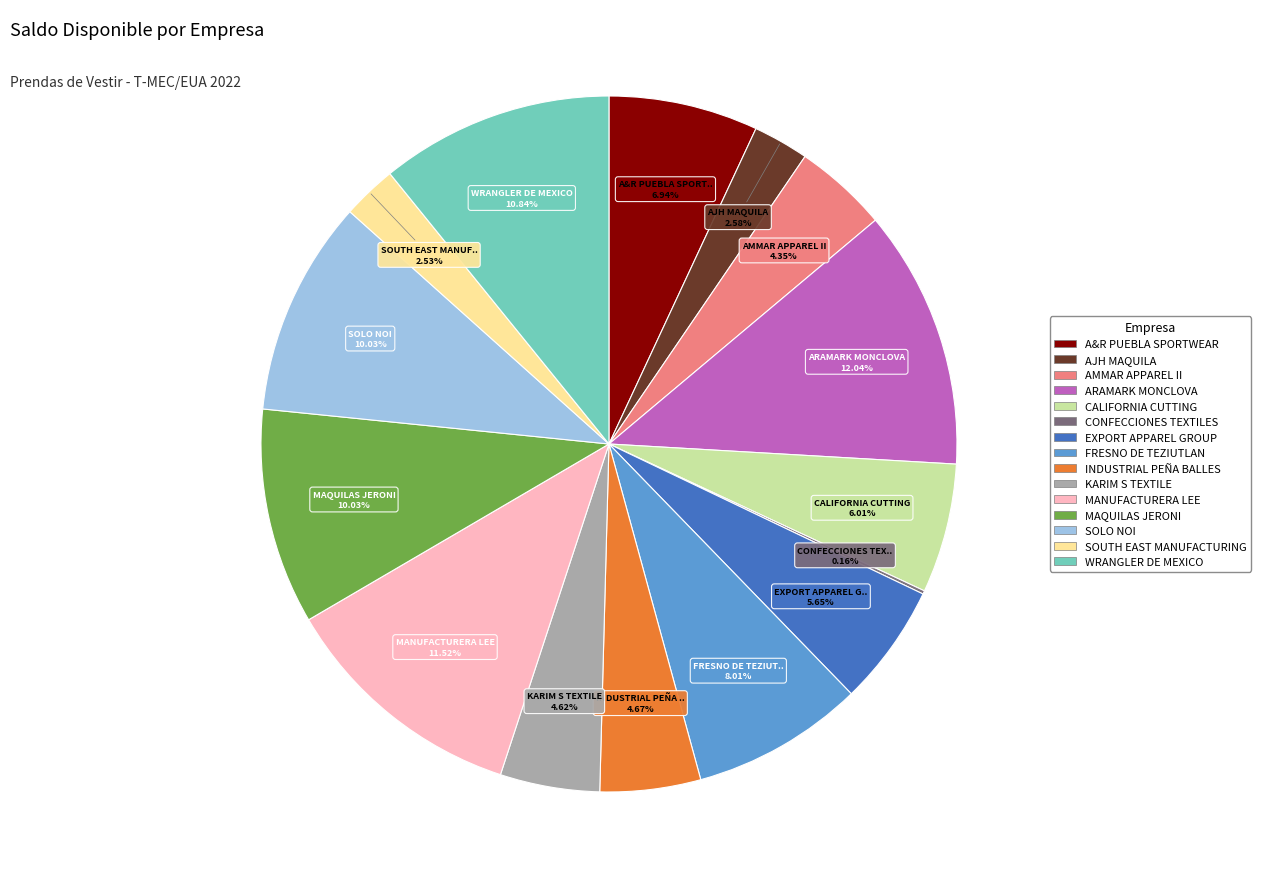

What is the ratio of the value at EXPORT APPAREL GROUP to the value at SOLO NOI?

0.6